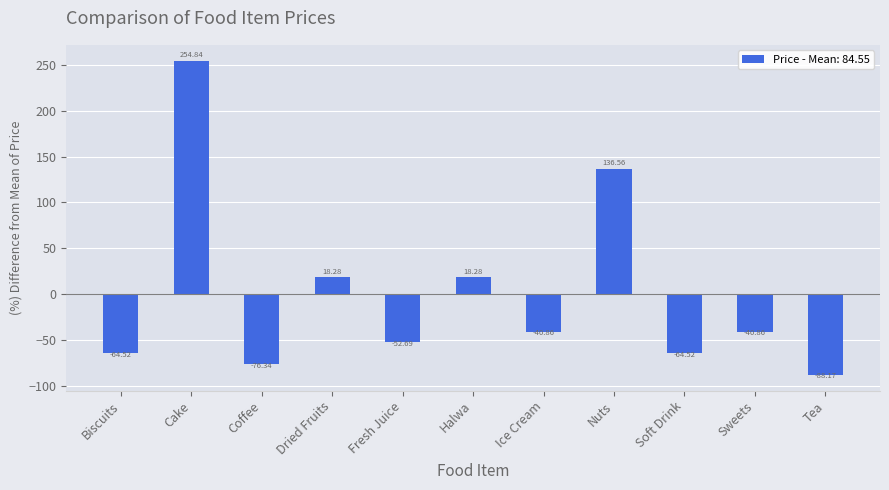

Are the bars horizontal?

No